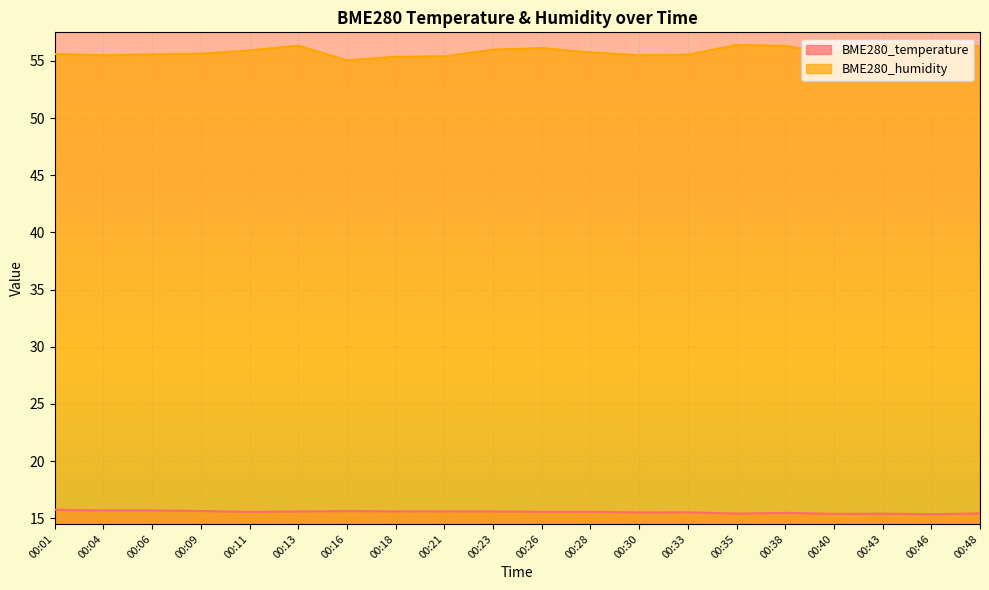

What is the value of the BME280_temperature point at the 20th from the left?

15.4